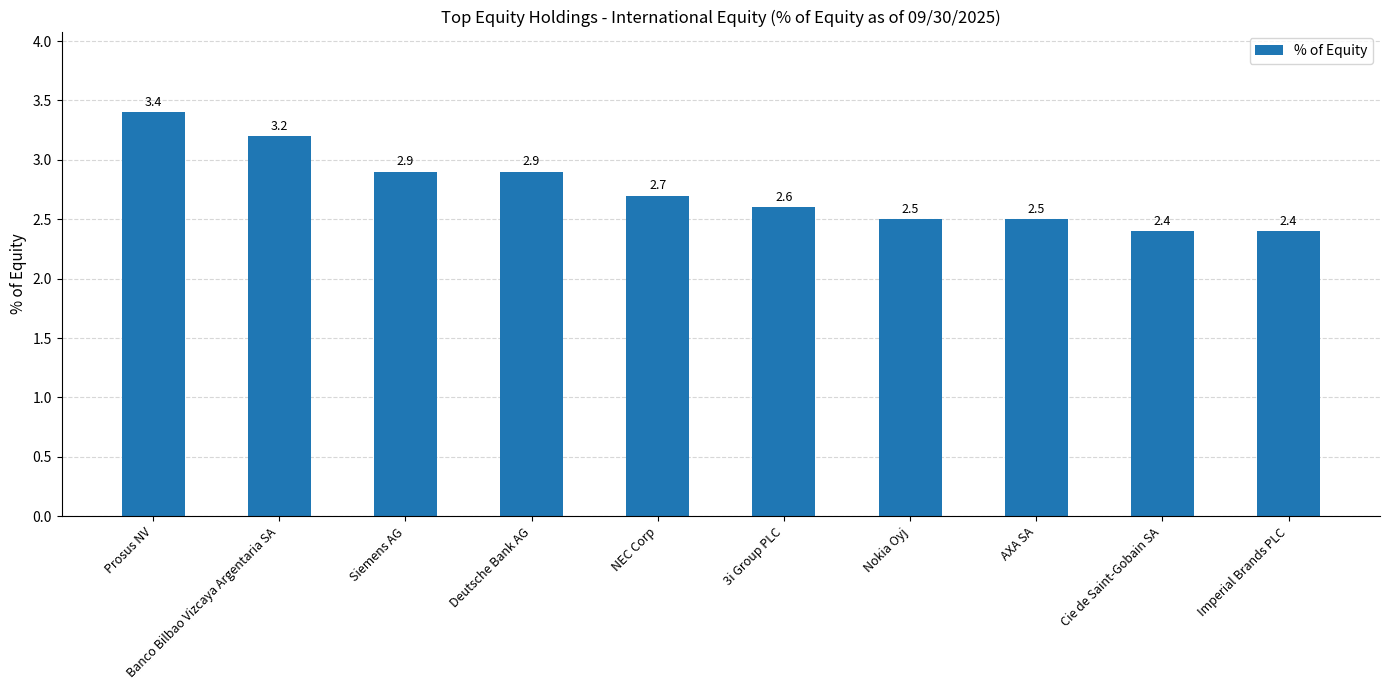

Which category has the highest value across all series?

Prosus NV